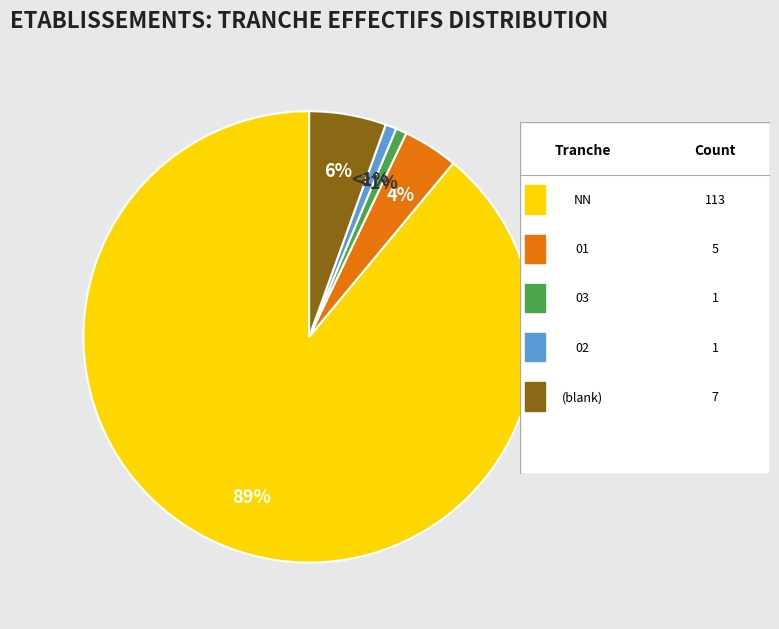

To the nearest percent, what is the average slice percentage?

20%